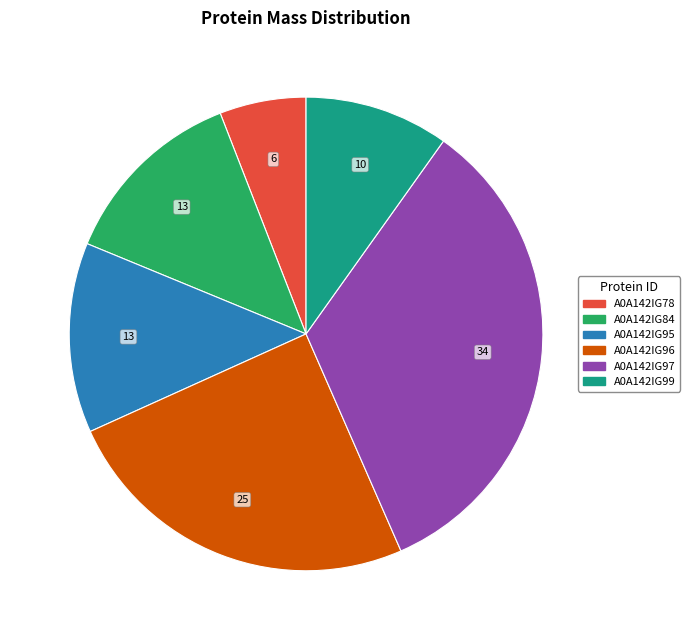

How many segments does this pie chart have?

6